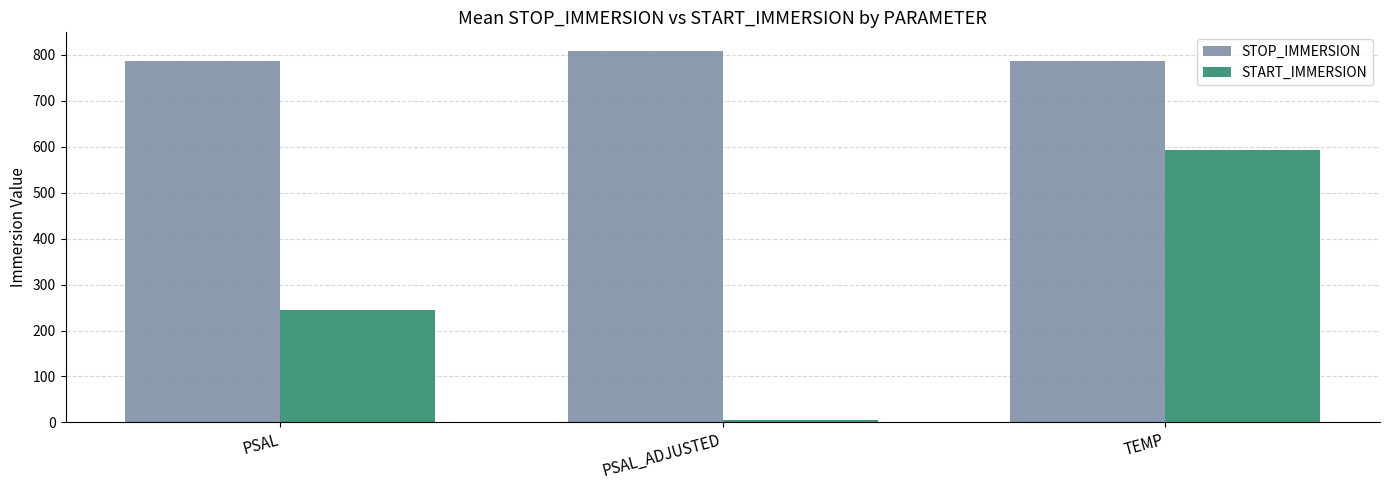

Rank the series by their maximum value, from highest to lowest.

STOP_IMMERSION, START_IMMERSION